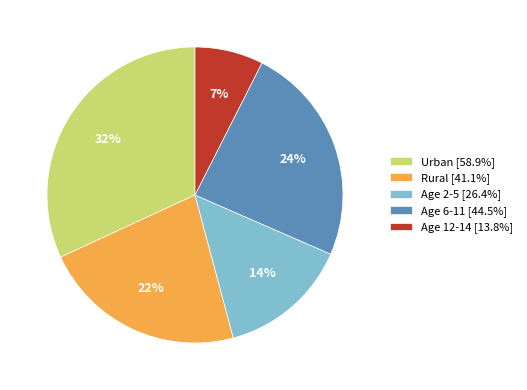

Approximately how many times larger is the value at Age 2-5 [26.4%] compared to Urban [58.9%]?

0.4